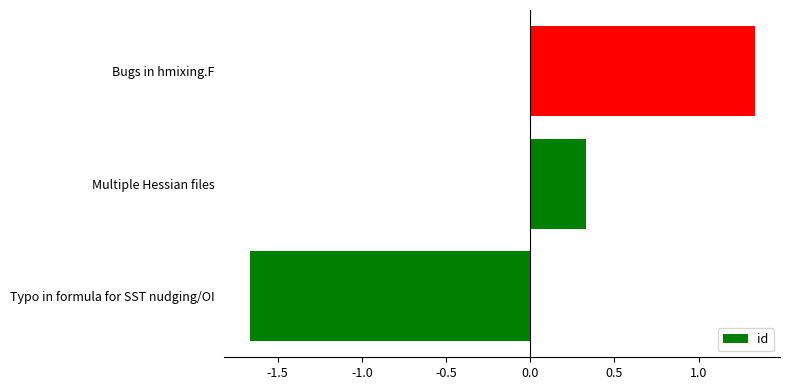

How many bars are there in total?

3